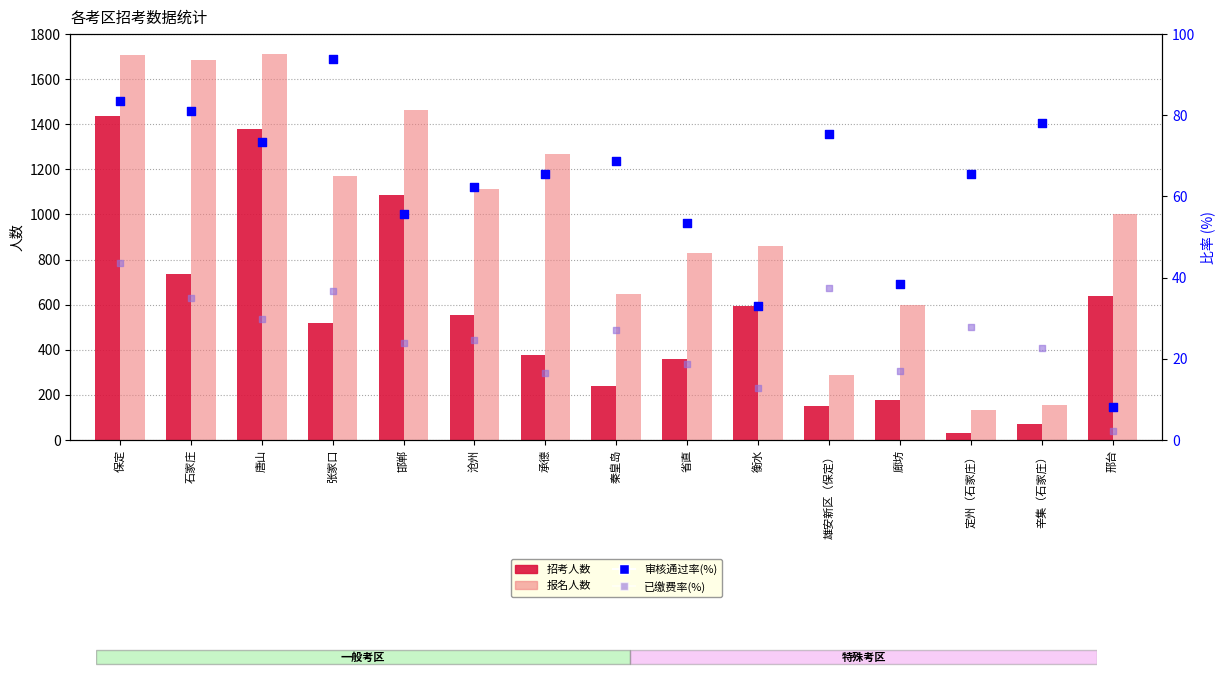

At which category is the sum across all series the highest?

保定